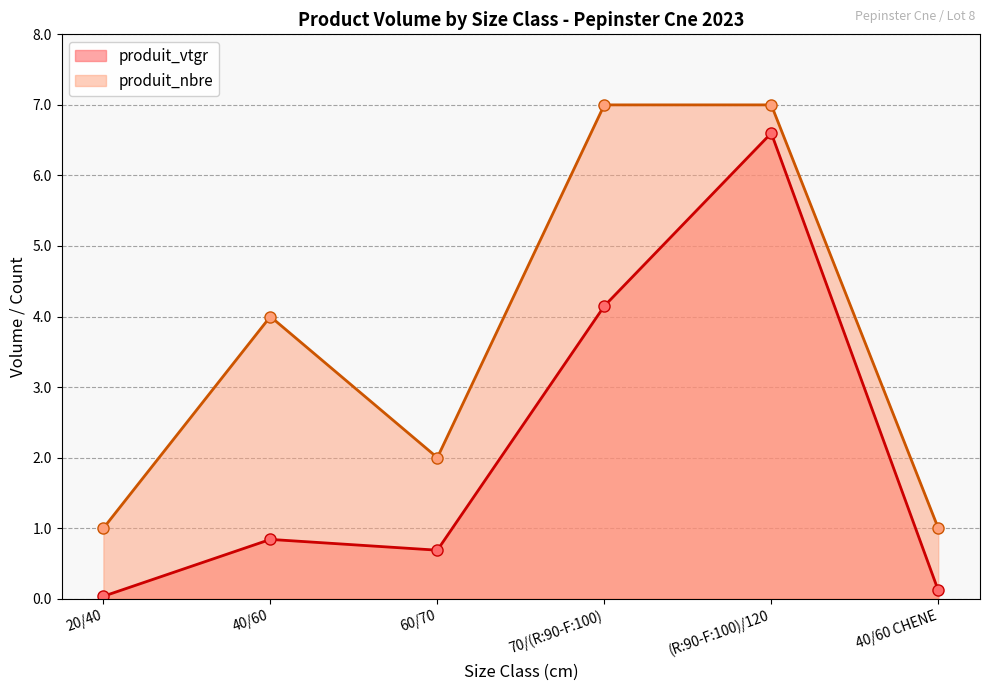

Reading left to right, transcribe all the data shown in this chart.

produit_vtgr: 0.0	0.8	0.7	4.1	6.6	0.1
produit_nbre: 1.0	4.0	2.0	7.0	7.0	1.0